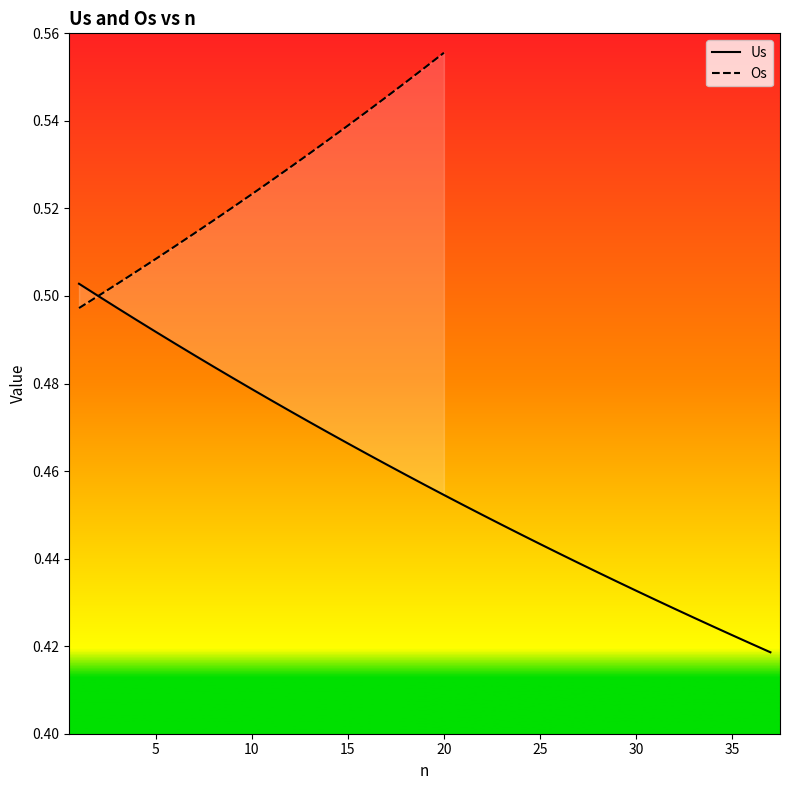

What is the sum of all values?

17.0